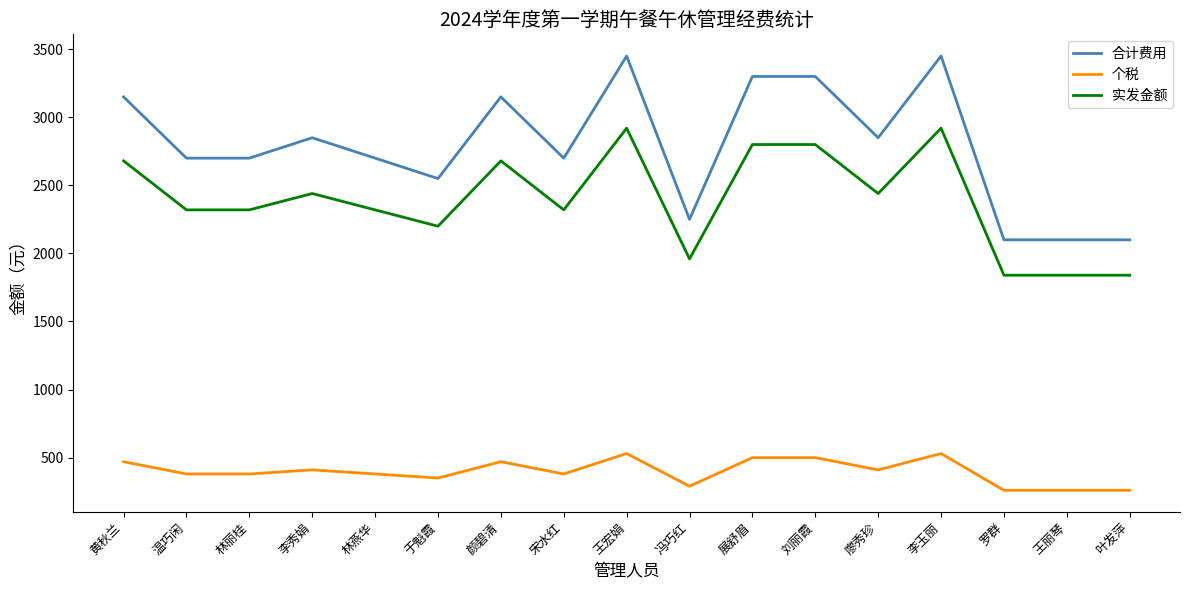

List the series in order of their overall mean, lowest first.

个税, 实发金额, 合计费用